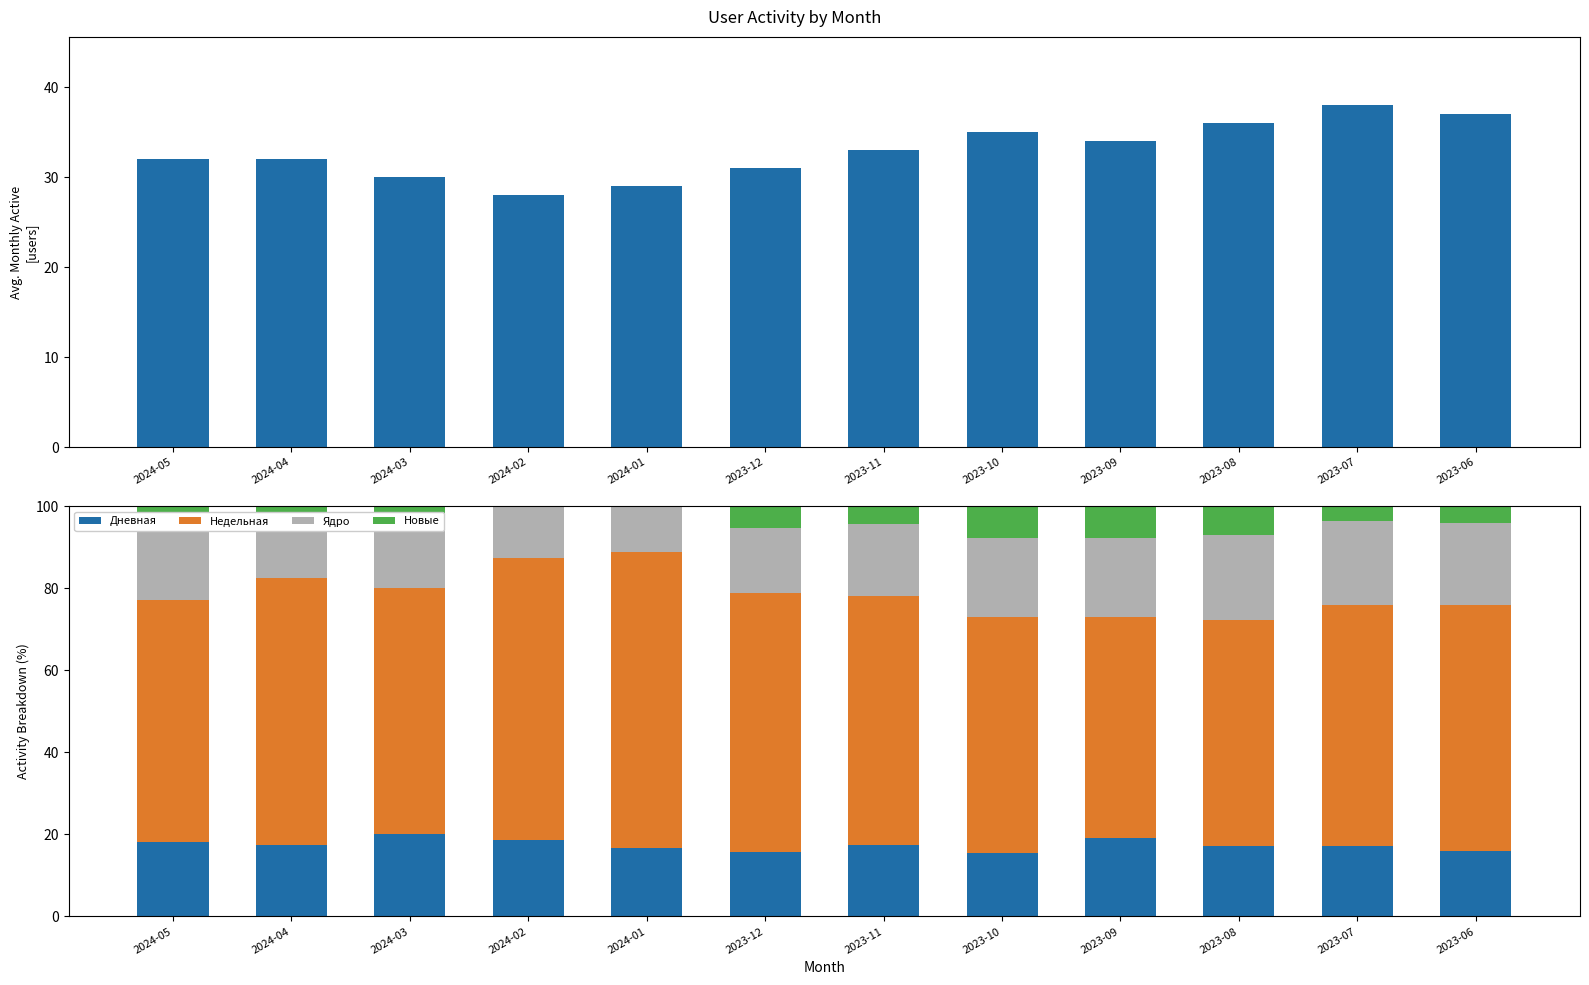

Does the chart contain any negative values?

No